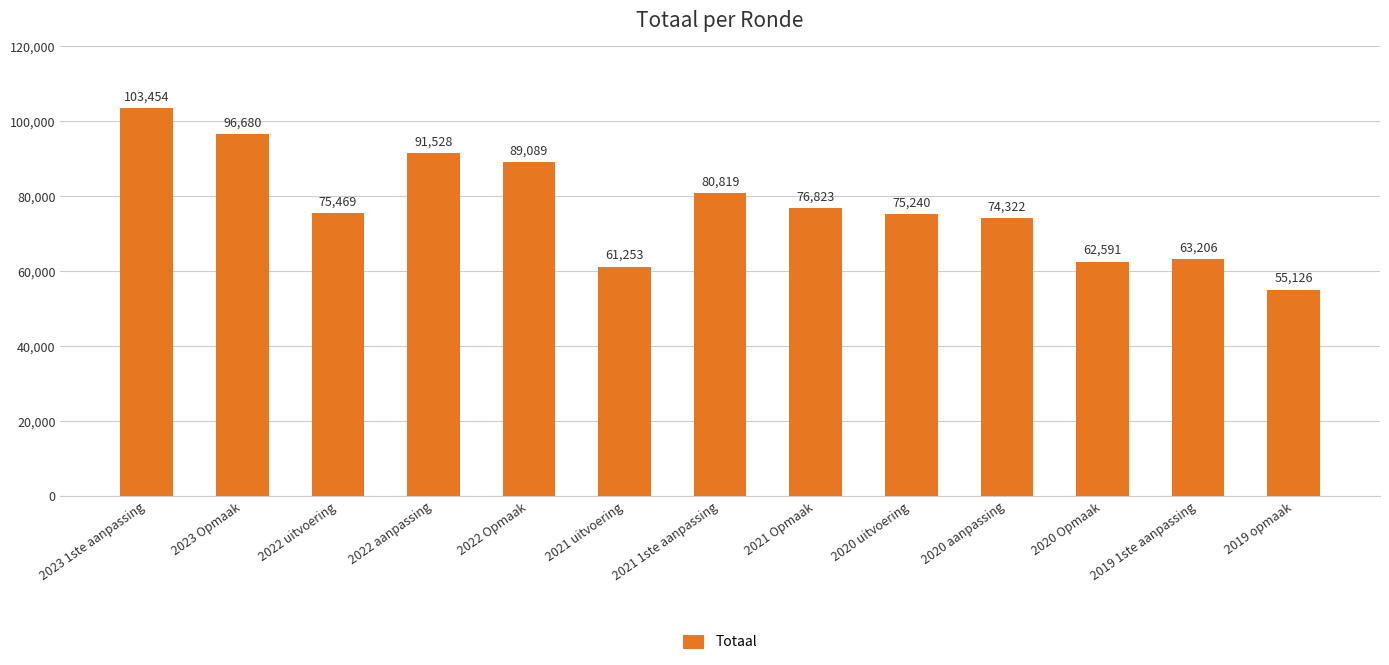

The value at 2019 1ste aanpassing is 63206. True or false?

True